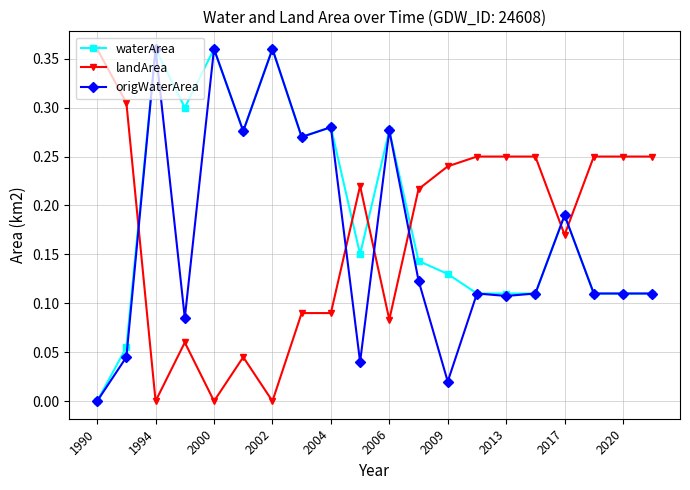

At how many categories does at least one series exceed 0?

20